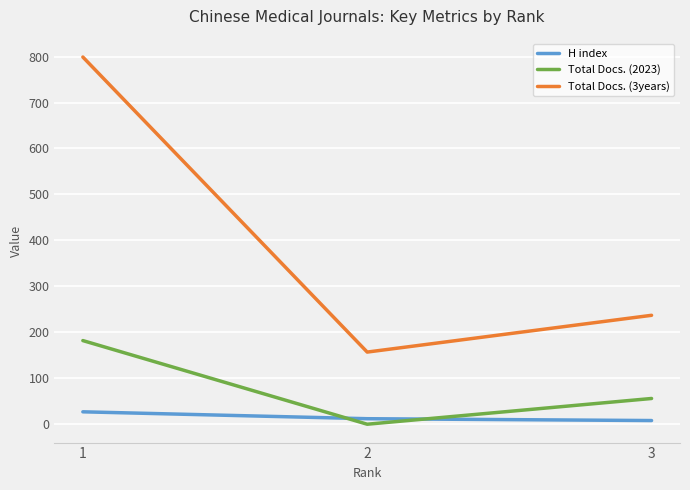

True or false: H index has a value of 27 at 1.

True